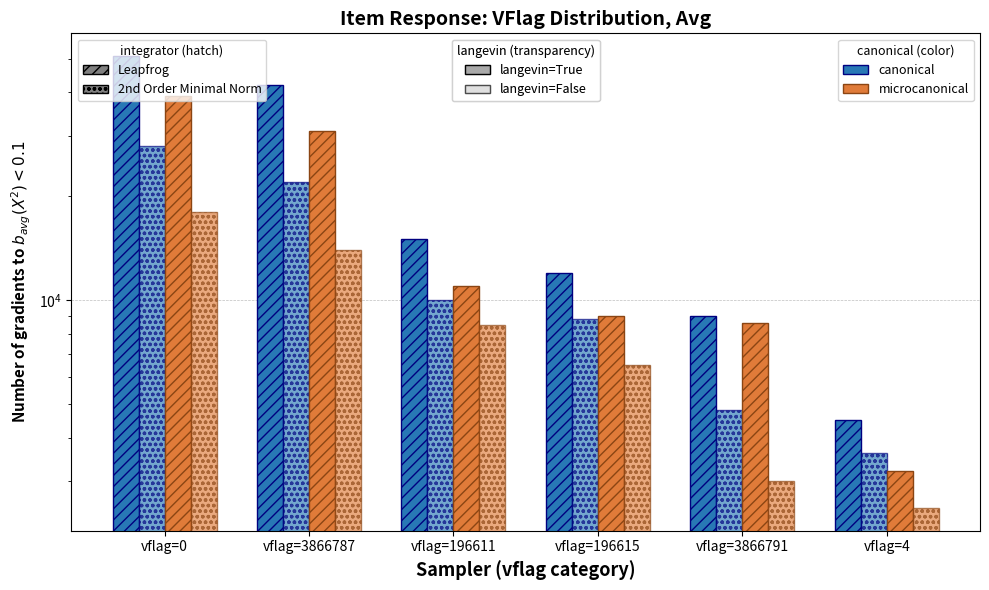

Reading right to left, list all the values displayed in this chart.

canonical_leapfrog: vflag=4=4500	vflag=3866791=9000	vflag=196615=12000	vflag=196611=15000	vflag=3866787=42000	vflag=0=51000
canonical_minimal: vflag=4=3600	vflag=3866791=4800	vflag=196615=8800	vflag=196611=10000	vflag=3866787=22000	vflag=0=28000
microcanonical_leapfrog: vflag=4=3200	vflag=3866791=8600	vflag=196615=9000	vflag=196611=11000	vflag=3866787=31000	vflag=0=39000
microcanonical_minimal: vflag=4=2500	vflag=3866791=3000	vflag=196615=6500	vflag=196611=8500	vflag=3866787=14000	vflag=0=18000